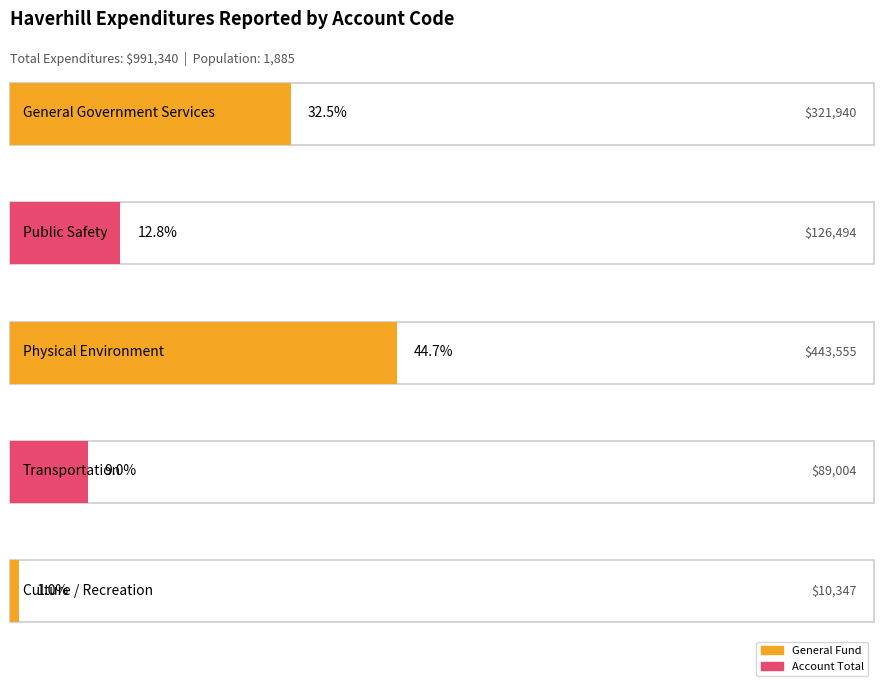

What value does the Account Total series have at Transportation, to the nearest 50?

89000